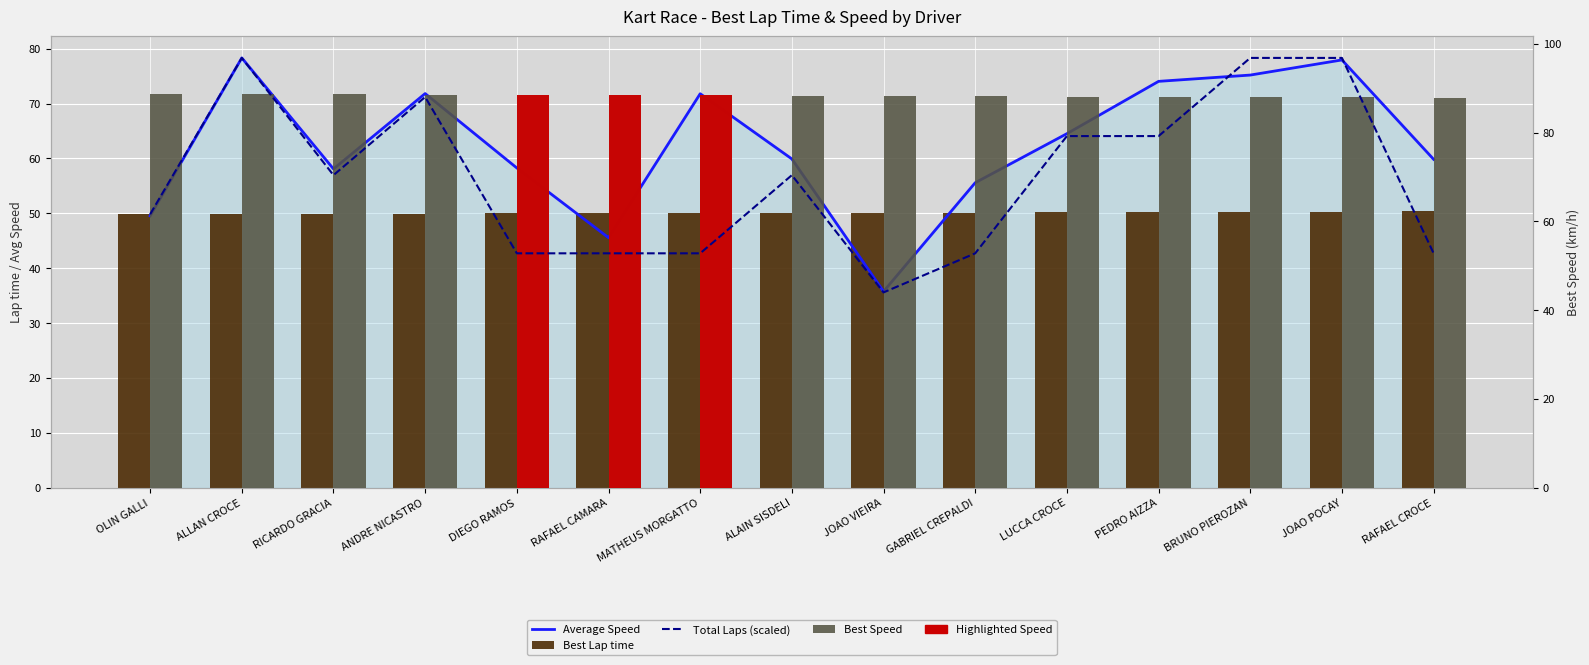

Which category has the lowest value across all series?

JOAO VIEIRA